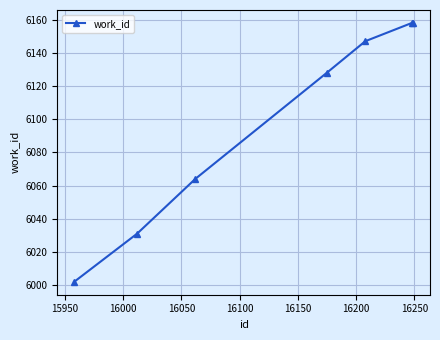

What is the smallest value displayed?

6002